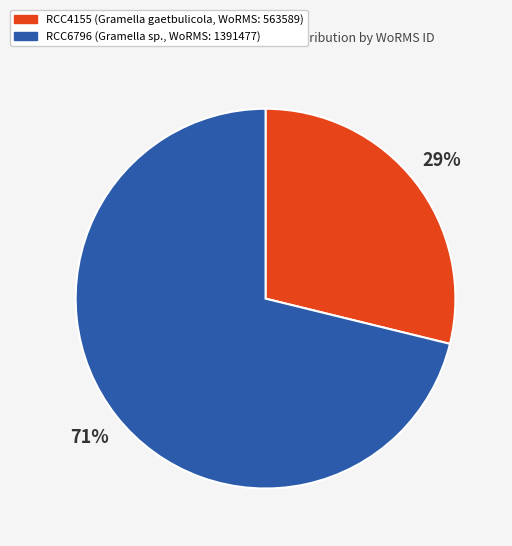

To the nearest percent, what portion does RCC6796 represent?

71%